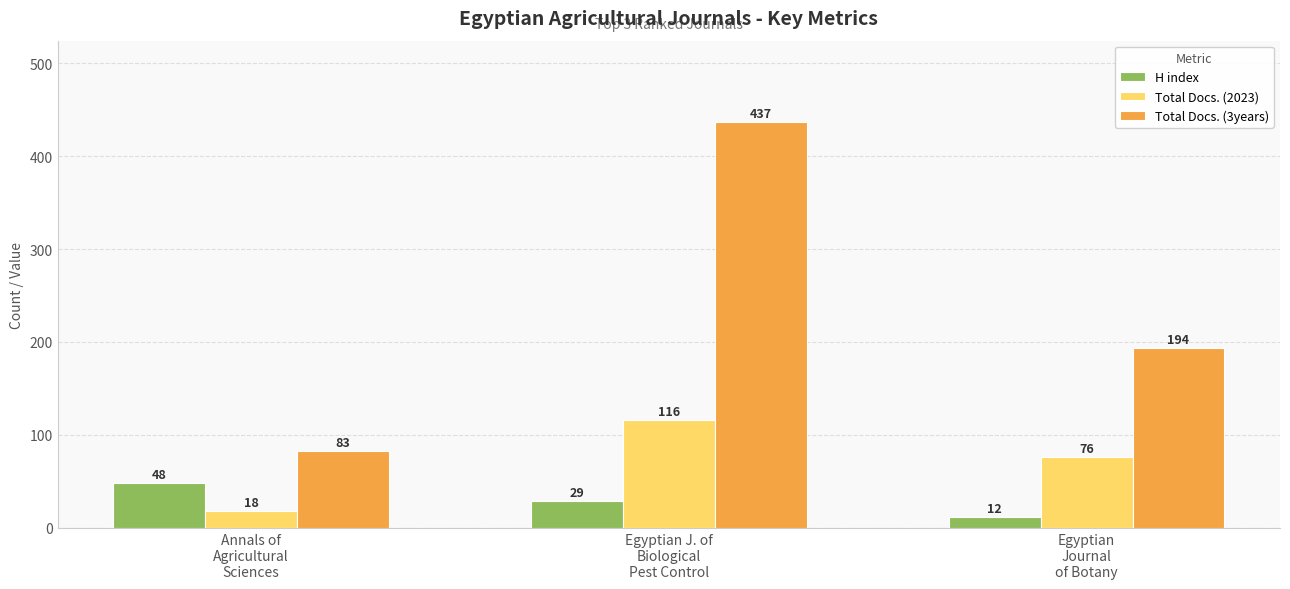

What position from the right is Annals of
Agricultural
Sciences?

3